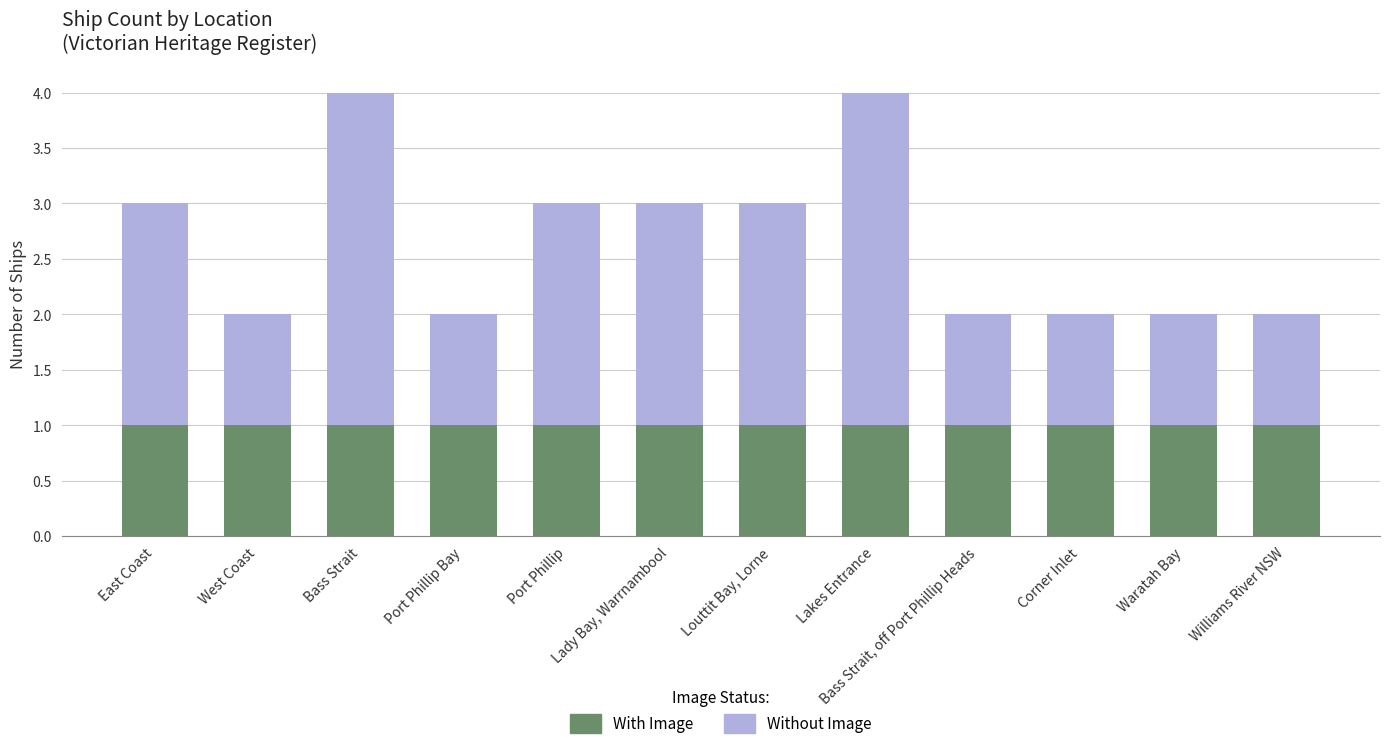

True or false: With Image has a value of 2 at East Coast.

False